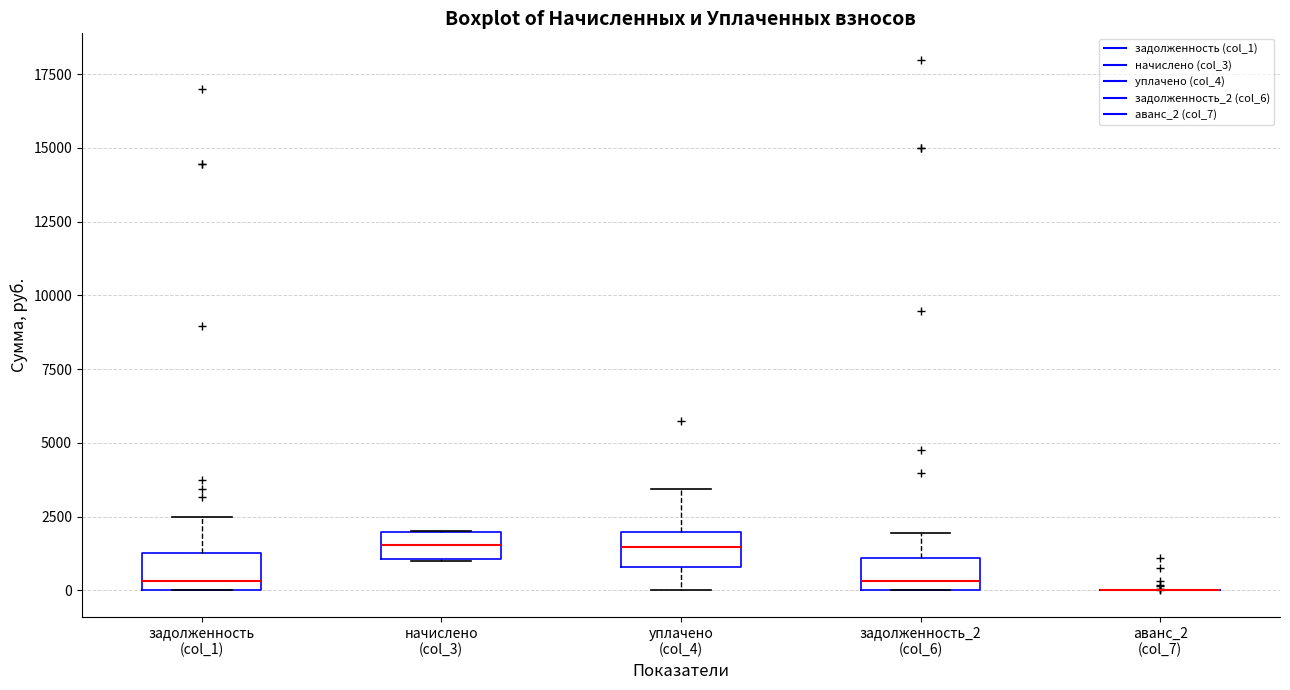

Reading left to right, read every box against the y-axis: the position of its median line, the range the box covers, and the ends of its whiskers. The values are not printed on the chart, so give them approximately, as read against the axis.

задолженность (col_1): median 500, box 0 to 1500, whiskers 0 to 2500
начислено (col_3): median 1500, box 1000 to 2000, whiskers 1000 to 2000
уплачено (col_4): median 1500, box 1000 to 2000, whiskers 0 to 3500
задолженность_2 (col_6): median 500, box 0 to 1000, whiskers 0 to 2000
аванс_2 (col_7): box collapsed to a line at 0, whiskers 0 to 0